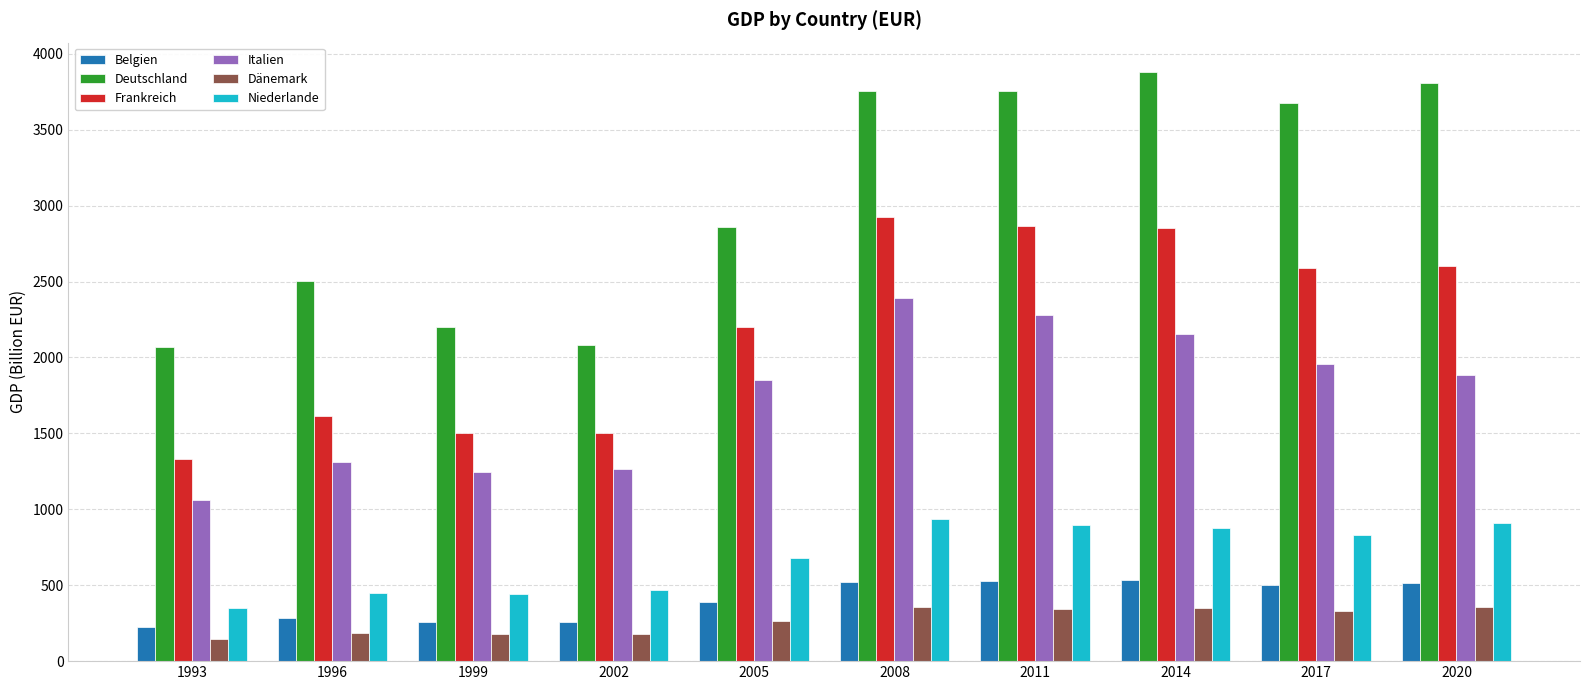

True or false: Italien has a value of 433.4 at 2005.

False